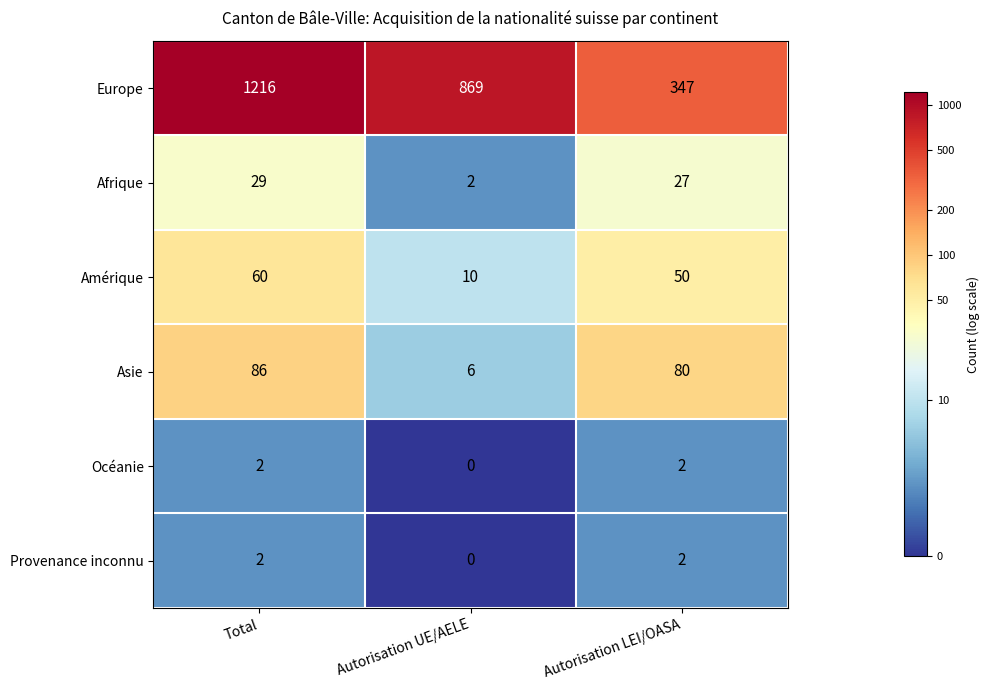

What is the greatest value displayed?

1216